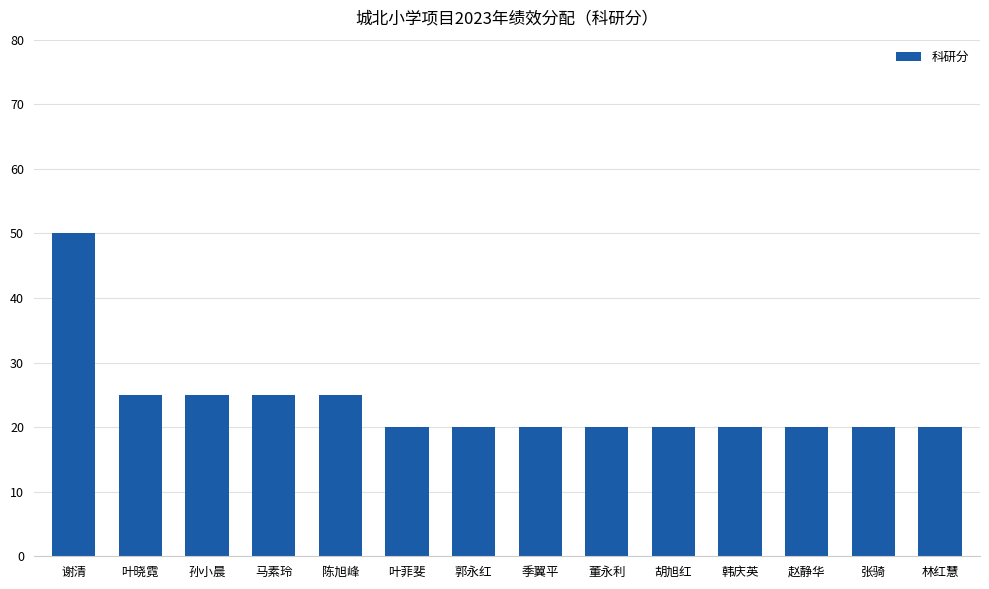

Reading right to left, extract all data points from this chart.

20	20	20	20	20	20	20	20	20	25	25	25	25	50